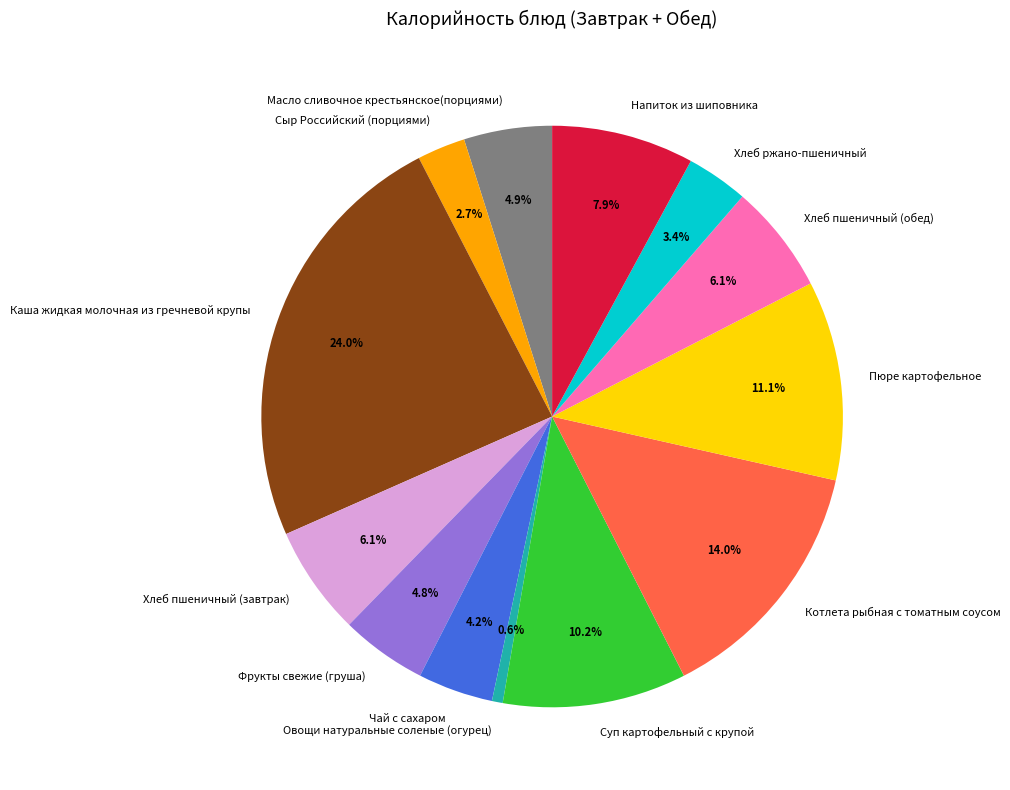

Approximately how many times larger is the value at Котлета рыбная с томатным соусом compared to Суп картофельный с крупой?

1.4